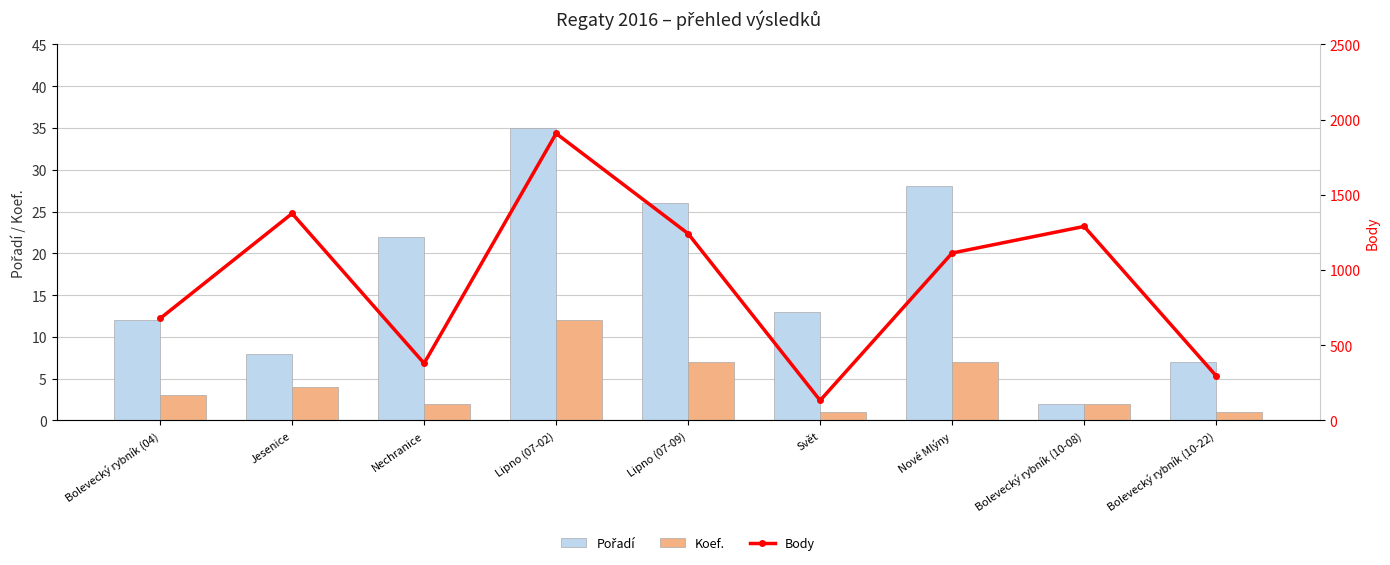

At Bolevecký rybník (04), list the series in order from largest to smallest.

Body, Pořadí, Koef.